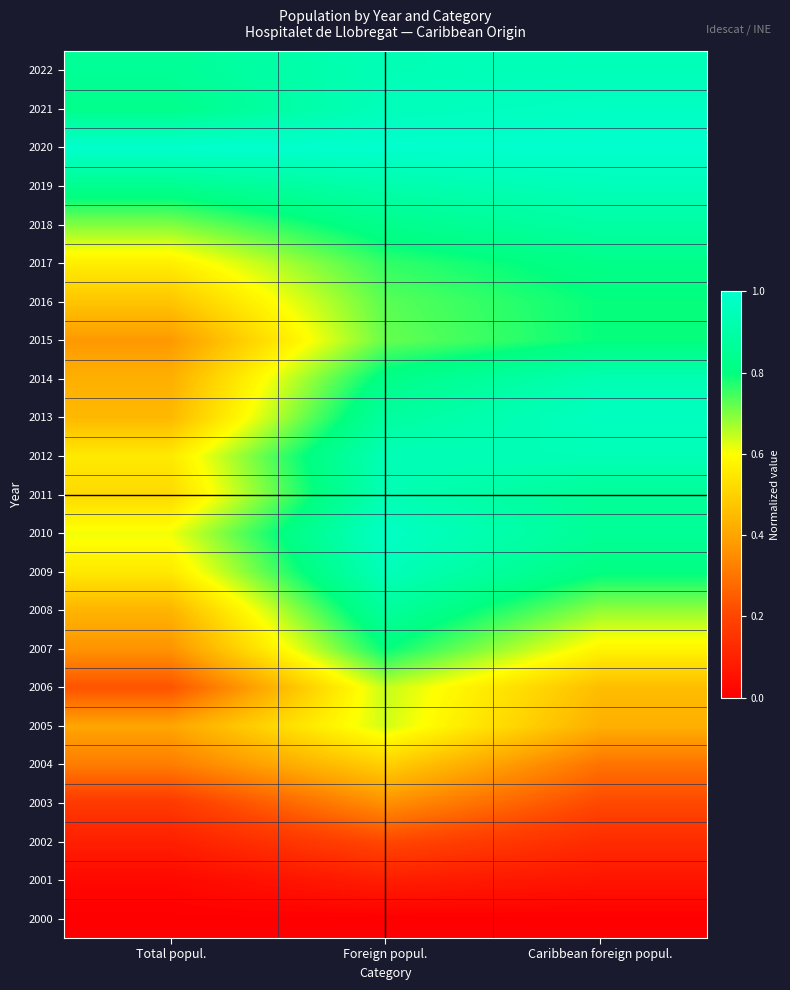

Reading left to right, what are all the values shown in this chart?

2000: Total popul.=0.0	Foreign popul.=0.0	Caribbean foreign popul.=0.0
2001: Total popul.=0.0	Foreign popul.=0.1	Caribbean foreign popul.=0.1
2002: Total popul.=0.1	Foreign popul.=0.2	Caribbean foreign popul.=0.1
2003: Total popul.=0.2	Foreign popul.=0.4	Caribbean foreign popul.=0.2
2004: Total popul.=0.3	Foreign popul.=0.5	Caribbean foreign popul.=0.3
2005: Total popul.=0.4	Foreign popul.=0.6	Caribbean foreign popul.=0.4
2006: Total popul.=0.2	Foreign popul.=0.6	Caribbean foreign popul.=0.5
2007: Total popul.=0.4	Foreign popul.=0.8	Caribbean foreign popul.=0.6
2008: Total popul.=0.4	Foreign popul.=0.9	Caribbean foreign popul.=0.7
2009: Total popul.=0.6	Foreign popul.=0.9	Caribbean foreign popul.=0.8
2010: Total popul.=0.6	Foreign popul.=1.0	Caribbean foreign popul.=0.9
2011: Total popul.=0.5	Foreign popul.=0.9	Caribbean foreign popul.=0.9
2012: Total popul.=0.6	Foreign popul.=0.9	Caribbean foreign popul.=0.9
2013: Total popul.=0.4	Foreign popul.=0.9	Caribbean foreign popul.=1.0
2014: Total popul.=0.4	Foreign popul.=0.8	Caribbean foreign popul.=0.9
2015: Total popul.=0.4	Foreign popul.=0.7	Caribbean foreign popul.=0.8
2016: Total popul.=0.5	Foreign popul.=0.7	Caribbean foreign popul.=0.8
2017: Total popul.=0.6	Foreign popul.=0.8	Caribbean foreign popul.=0.8
2018: Total popul.=0.7	Foreign popul.=0.8	Caribbean foreign popul.=0.9
2019: Total popul.=0.8	Foreign popul.=0.9	Caribbean foreign popul.=1.0
2020: Total popul.=1.0	Foreign popul.=1.0	Caribbean foreign popul.=1.0
2021: Total popul.=0.8	Foreign popul.=1.0	Caribbean foreign popul.=1.0
2022: Total popul.=0.9	Foreign popul.=0.9	Caribbean foreign popul.=0.9